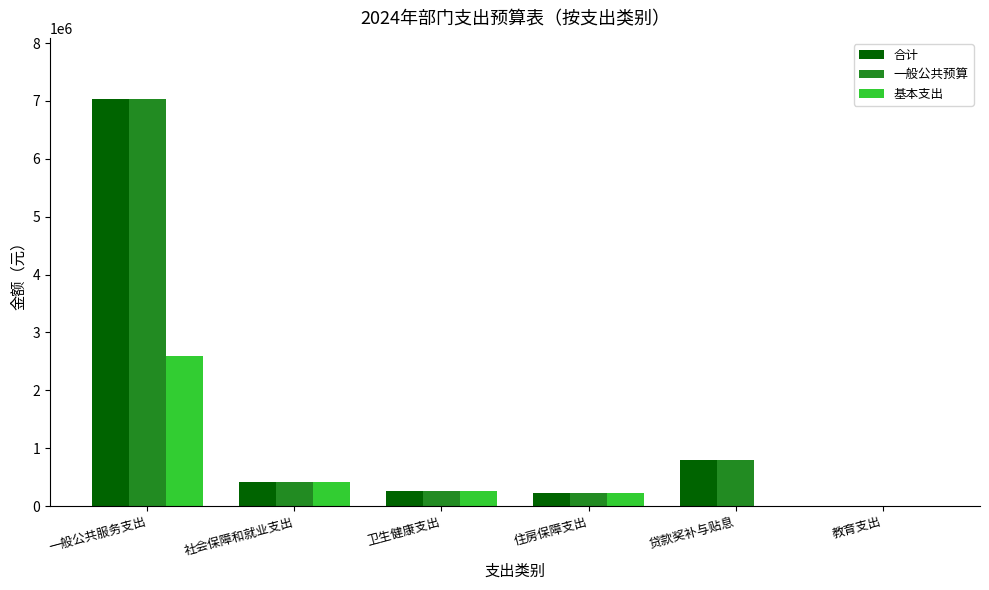

The 合计 series shows 408880.0 at 社会保障和就业支出. True or false?

True